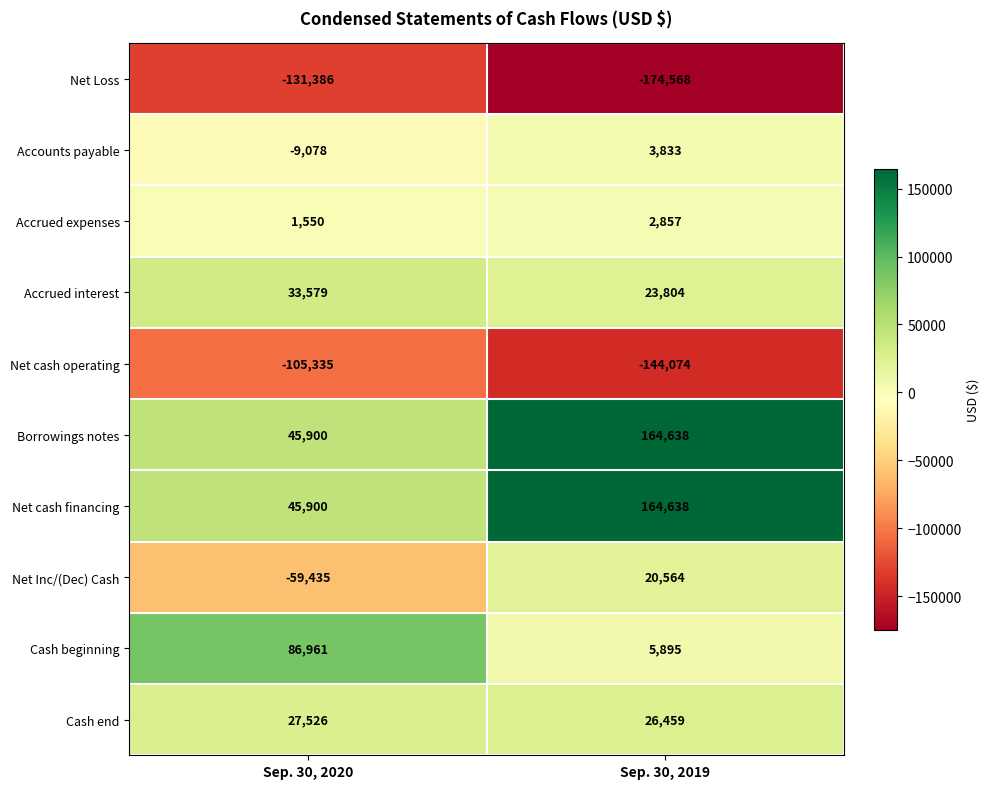

Reading left to right, extract all data points from this chart.

Net Loss: Sep. 30, 2020=-131386	Sep. 30, 2019=-174568
Accounts payable: Sep. 30, 2020=-9078	Sep. 30, 2019=3833
Accrued expenses: Sep. 30, 2020=1550	Sep. 30, 2019=2857
Accrued interest: Sep. 30, 2020=33579	Sep. 30, 2019=23804
Net cash operating: Sep. 30, 2020=-105335	Sep. 30, 2019=-144074
Borrowings notes: Sep. 30, 2020=45900	Sep. 30, 2019=164638
Net cash financing: Sep. 30, 2020=45900	Sep. 30, 2019=164638
Net Inc/(Dec) Cash: Sep. 30, 2020=-59435	Sep. 30, 2019=20564
Cash beginning: Sep. 30, 2020=86961	Sep. 30, 2019=5895
Cash end: Sep. 30, 2020=27526	Sep. 30, 2019=26459